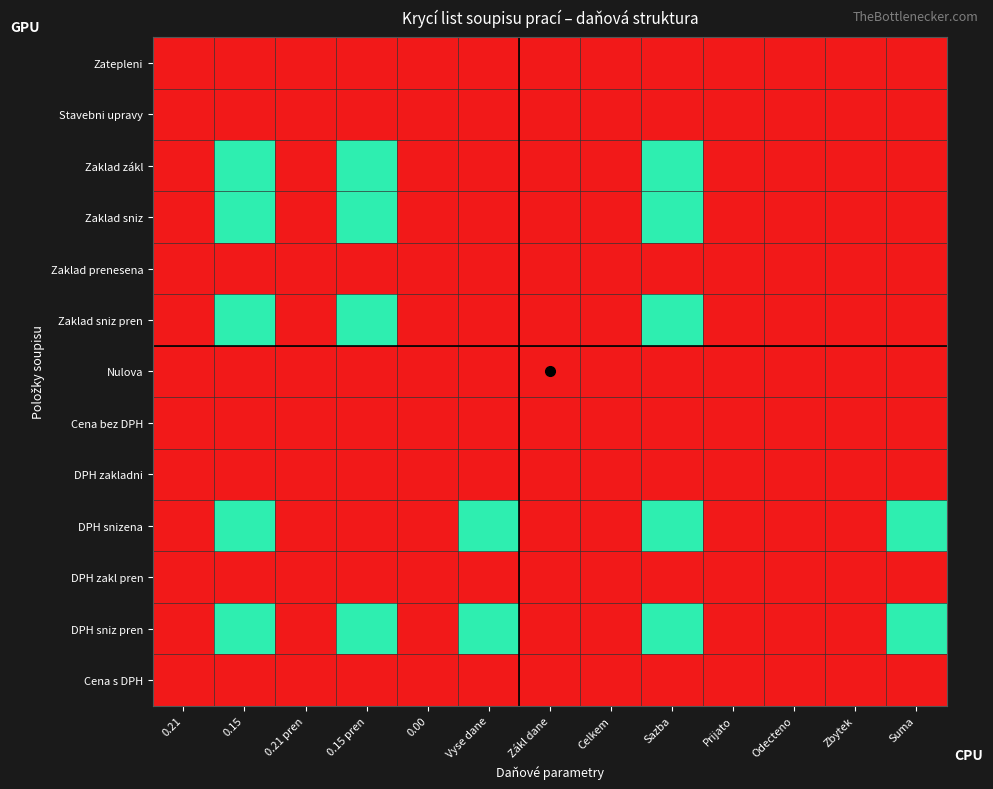

List the series in order of their peak value, lowest first.

Zatepleni, Stavebni upravy, Nulova, Cena bez DPH, Cena s DPH, Zaklad sniz, Zaklad sniz pren, DPH snizena, DPH sniz pren, Zaklad zákl, Zaklad prenesena, DPH zakladni, DPH zakl pren